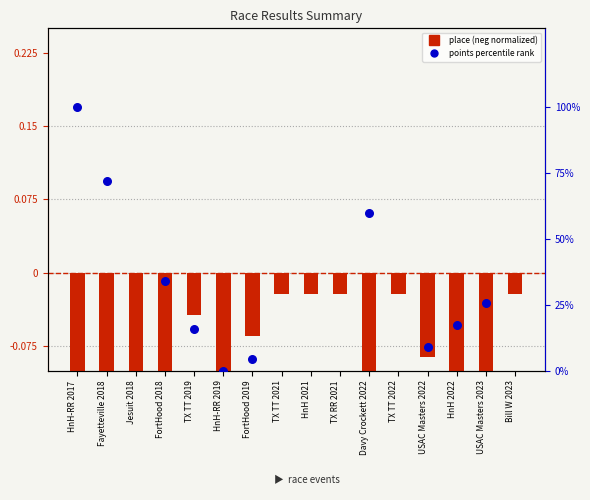

At how many categories does at least one series exceed 24?

5